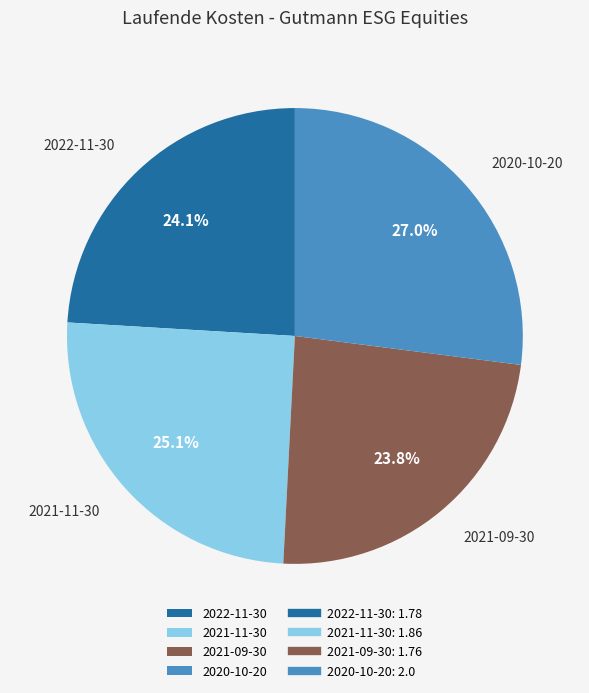

The 2022-11-30 slice represents 14% of the pie. True or false?

False